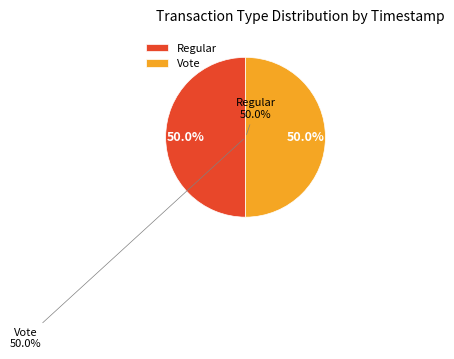

Between Vote and Regular, which is larger?

Regular